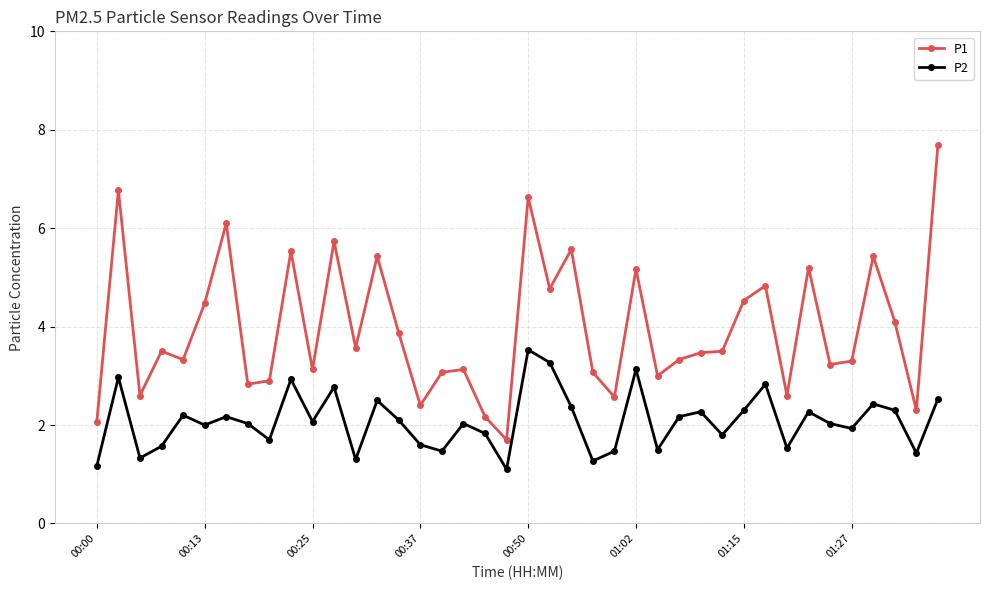

What is the average value of the P2 series?

2.1